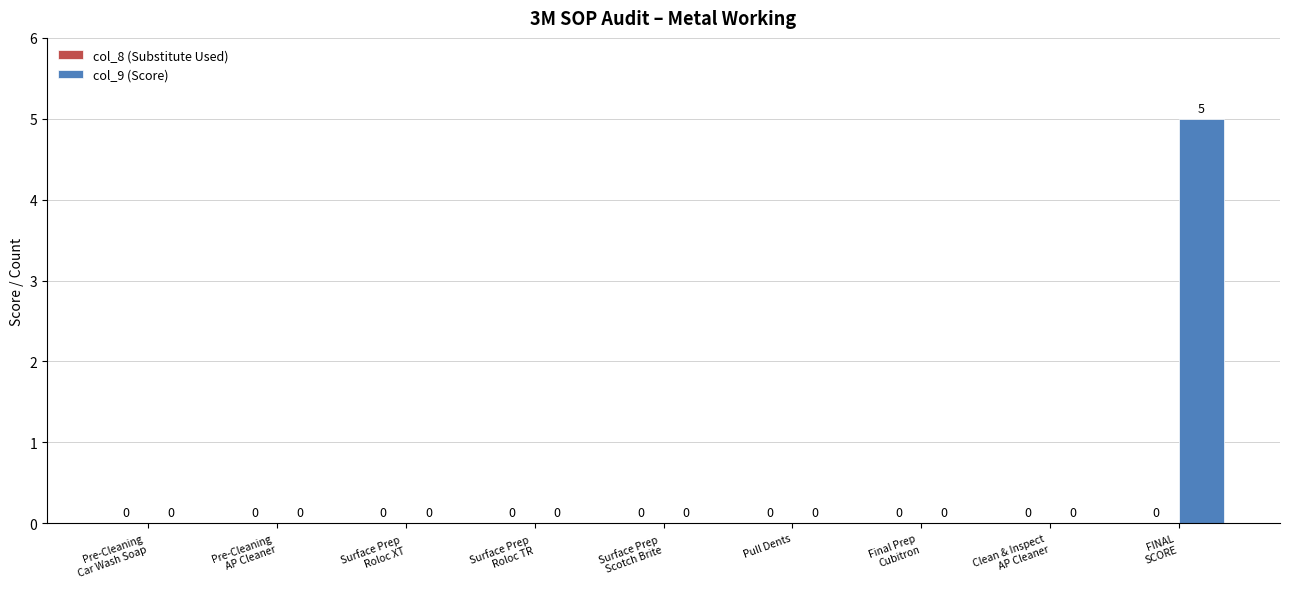

How many values are between 0 and 1?

8